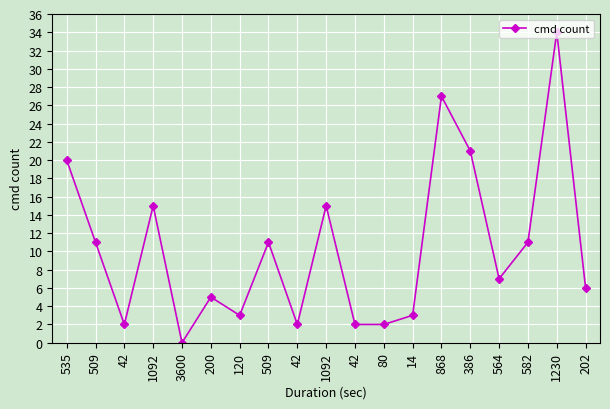

True or false: there are more than 1 points higher than both neighbors.

True